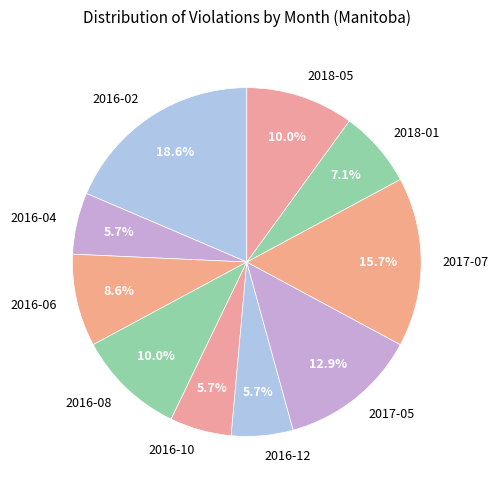

Does any single category account for the majority?

No